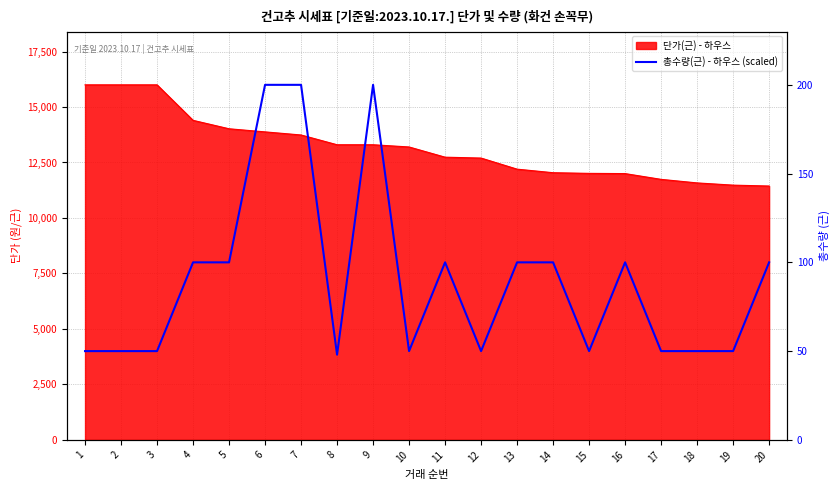

Reading right to left, what are all the values shown in this chart?

8000	4000	4000	4000	8000	4000	8000	8000	4000	8000	4000	16000	3840	16000	16000	8000	8000	4000	4000	4000